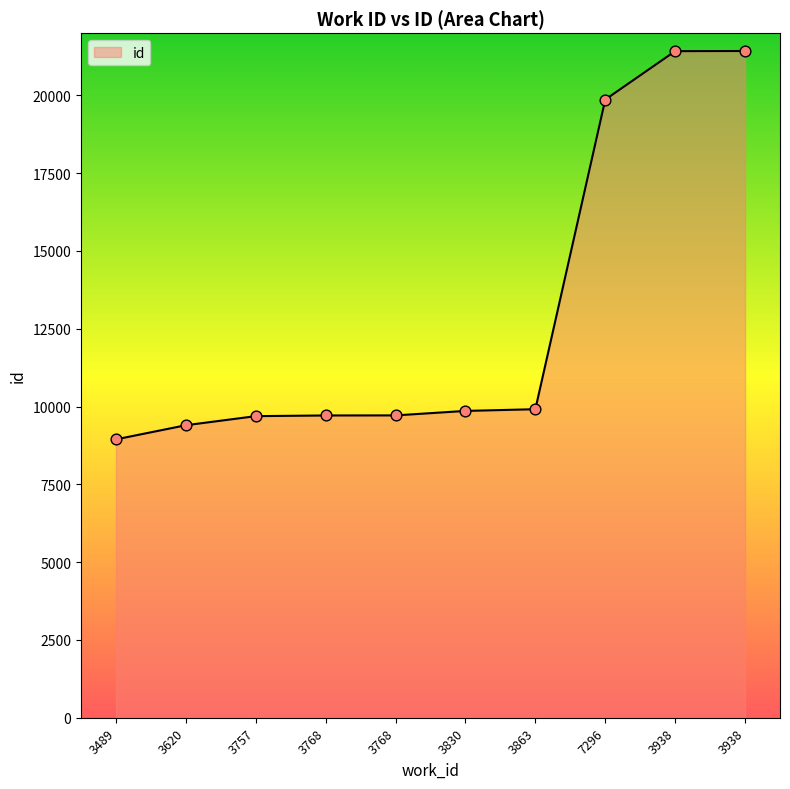

Approximately how many times larger is the value at 7296 compared to 3768?

2.0